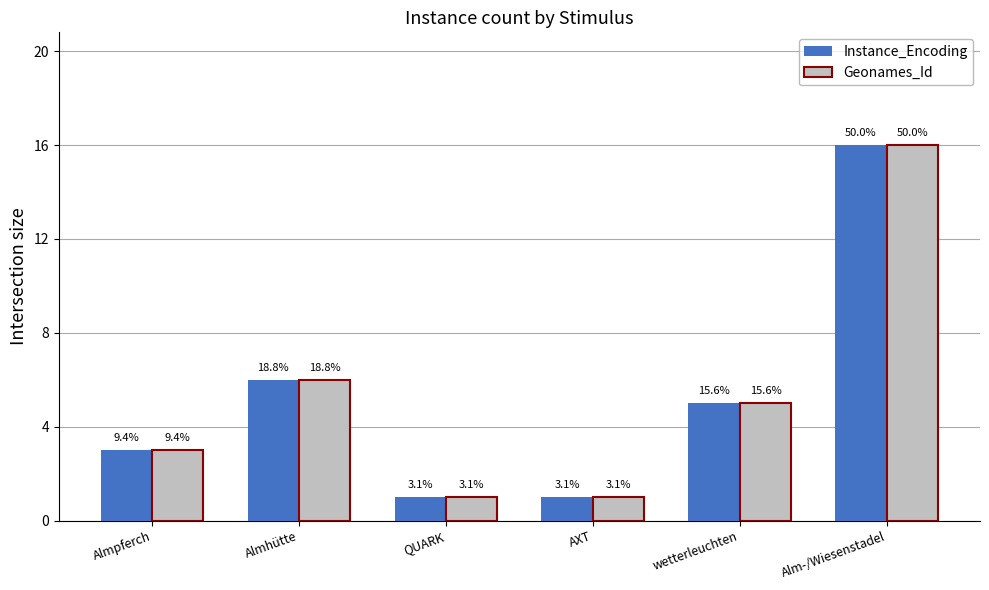

Which series changed the most between Almpferch and wetterleuchten?

Instance_Encoding